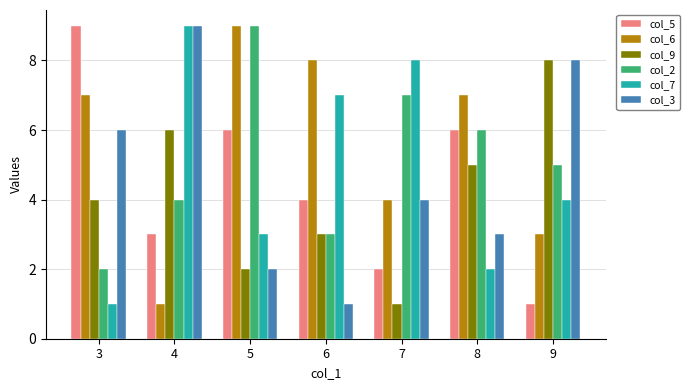

What is the spread (max minus min) of values at 8?

5